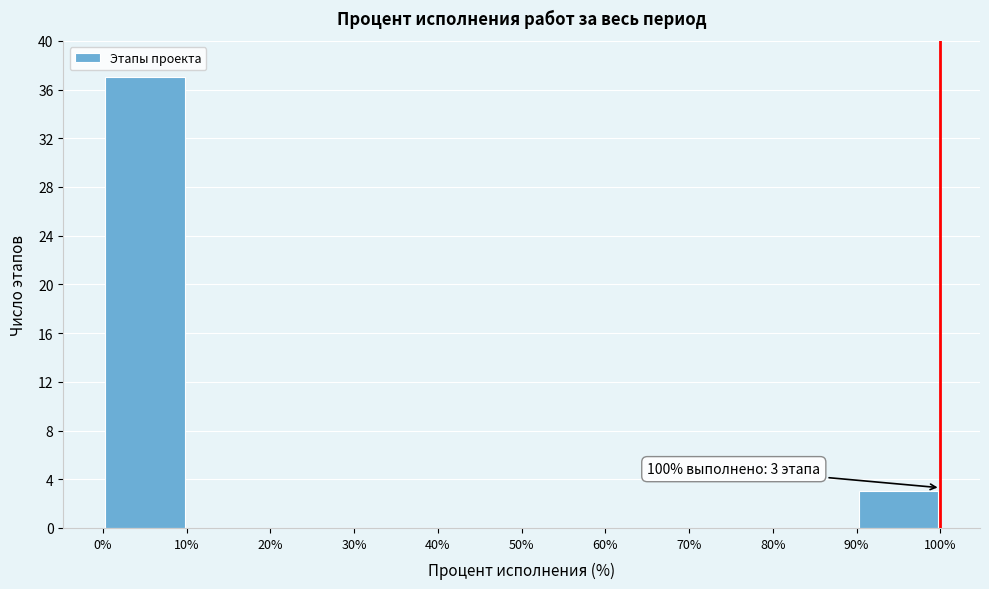

Which range on the x-axis has the tallest bar?

0% to 10%